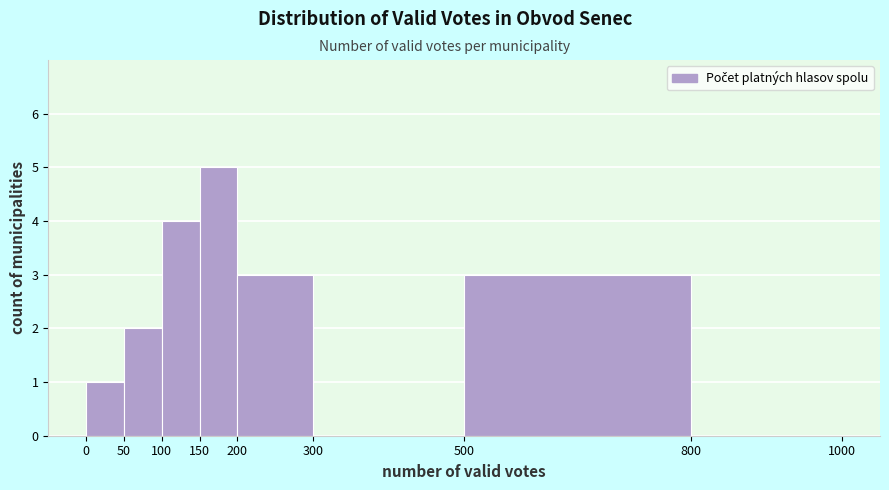

What is the height of the bar covering 50 to 100 on the x-axis? The values are not printed on the chart, so give them approximately, as read against the axis.

2